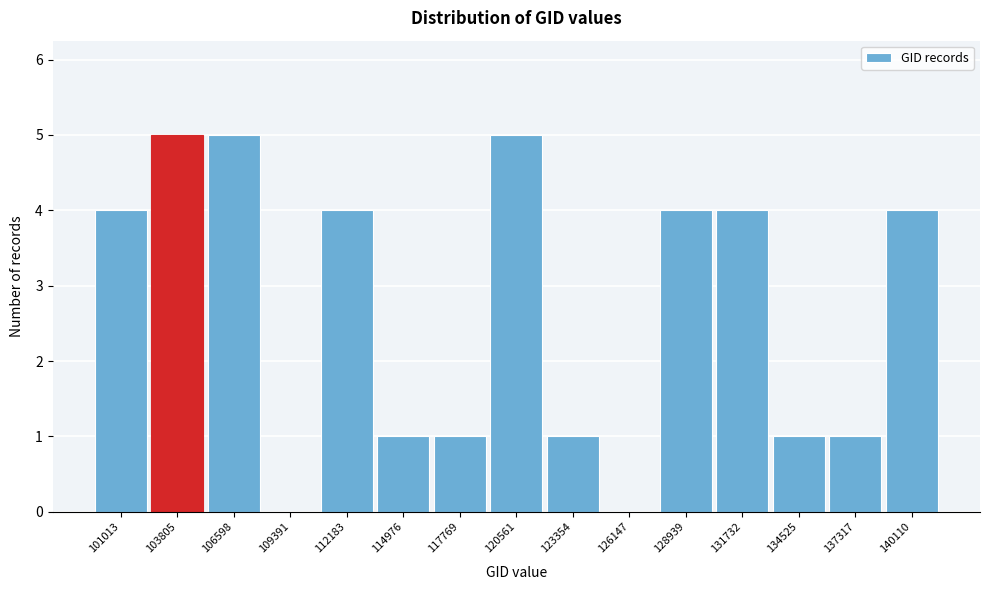

Reading left to right, what are all the values shown in this chart?

101013=4	103805=5	106598=5	109391=0	112183=4	114976=1	117769=1	120561=5	123354=1	126147=0	128939=4	131732=4	134525=1	137317=1	140110=4